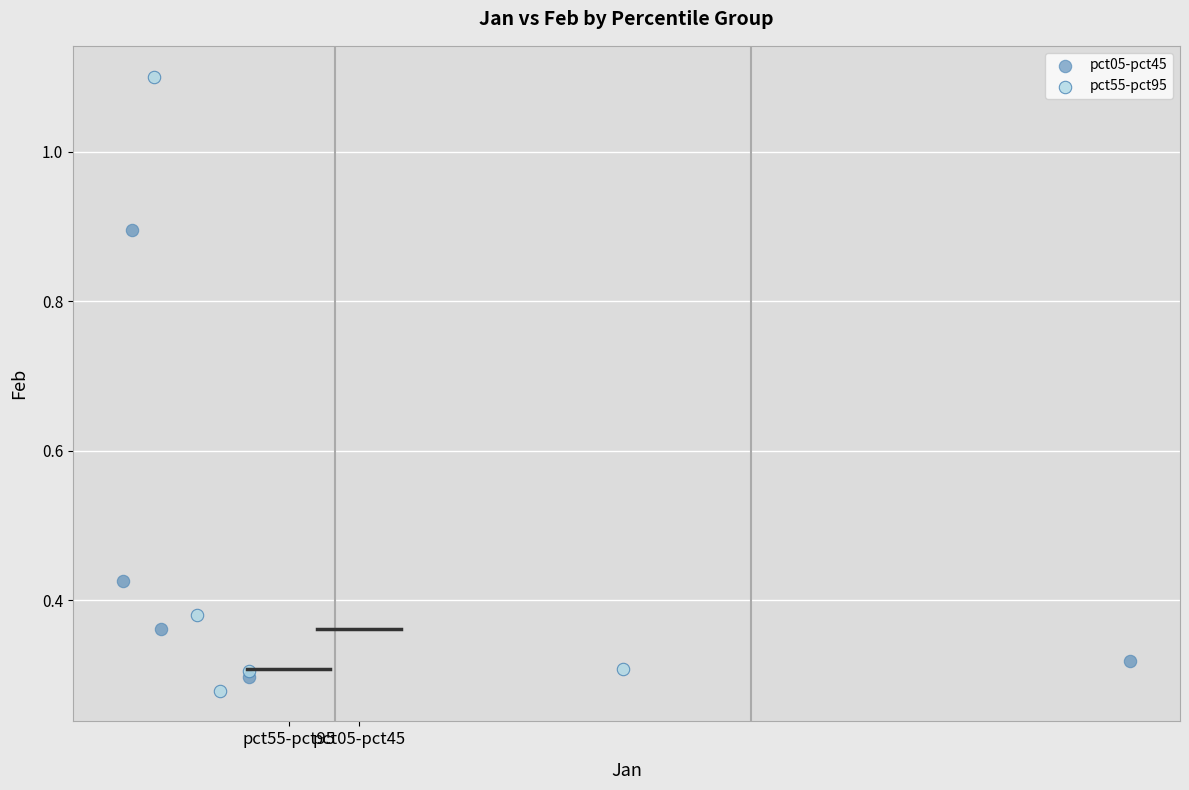

Which series reaches the maximum Y coordinate?

pct55-pct95